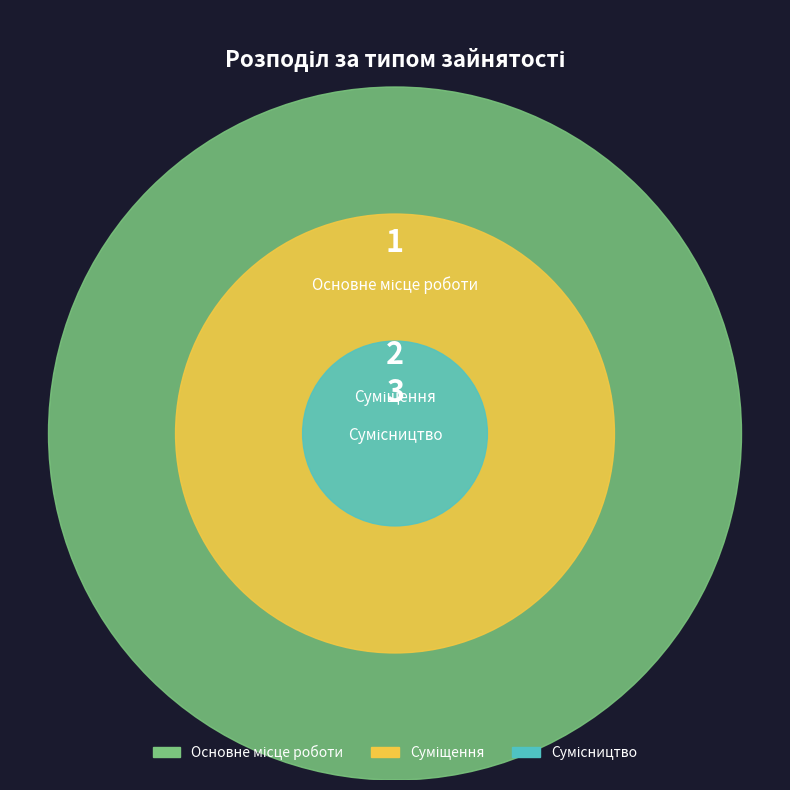

What is the ratio of the value at Основне місце роботи to the value at Суміщення?

0.5